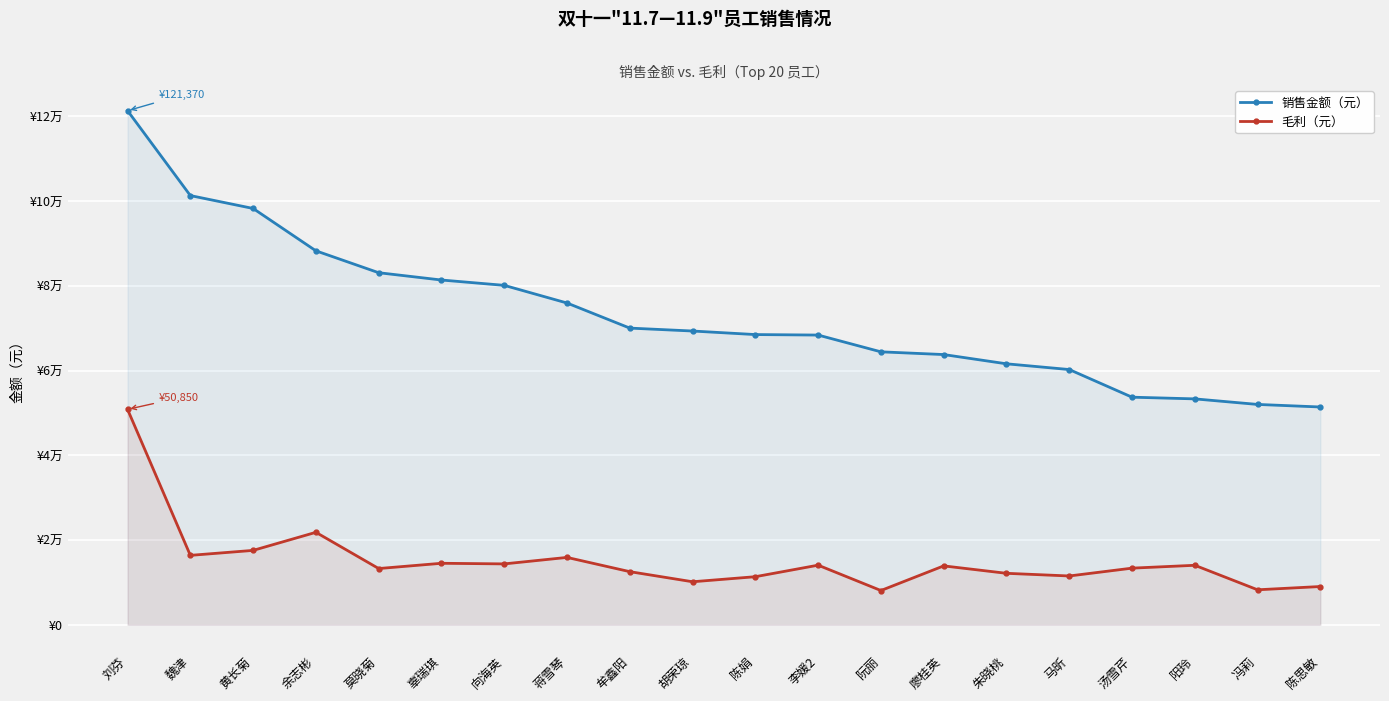

True or false: 毛利 and 销售金额 cross at least once.

False